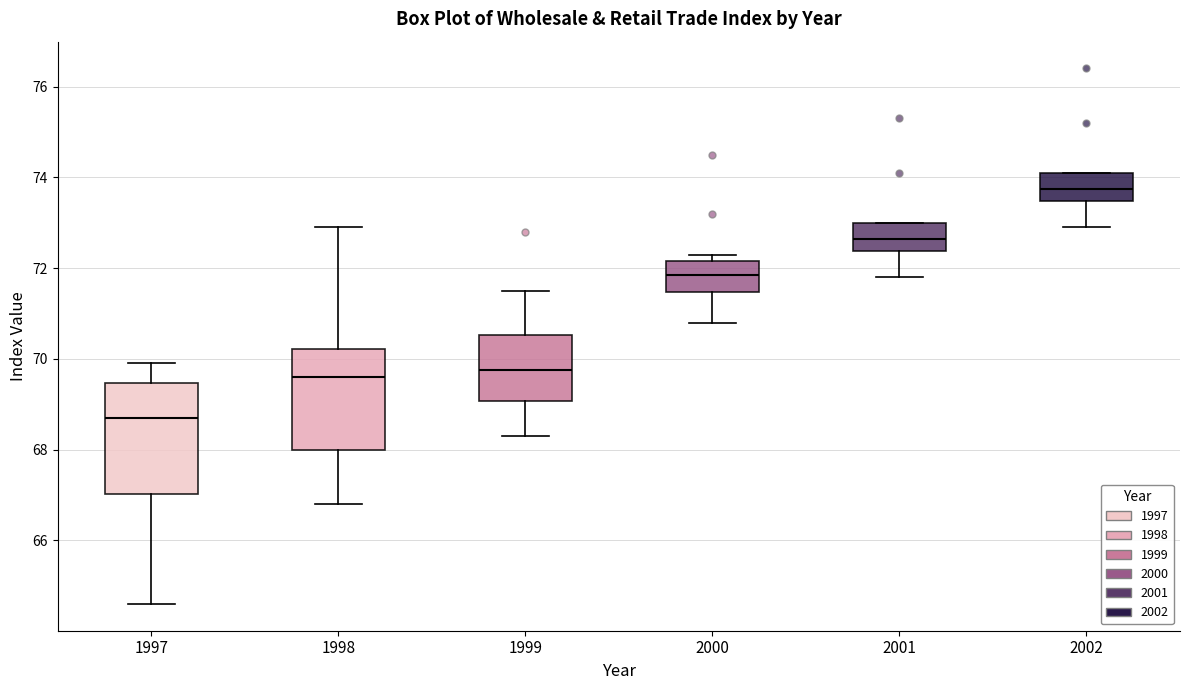

Reading left to right, read every box against the y-axis: the position of its median line, the range the box covers, and the ends of its whiskers. The values are not printed on the chart, so give them approximately, as read against the axis.

1997: median 68.8, box 67.0 to 69.4, whiskers 64.6 to 70.0
1998: median 69.6, box 68.0 to 70.2, whiskers 66.8 to 73.0
1999: median 69.8, box 69.0 to 70.6, whiskers 68.4 to 71.6
2000: median 71.8, box 71.4 to 72.2, whiskers 70.8 to 72.4
2001: median 72.6, box 72.4 to 73.0, whiskers 71.8 to 73.0
2002: median 73.8, box 73.4 to 74.2, whiskers 73.0 to 74.2